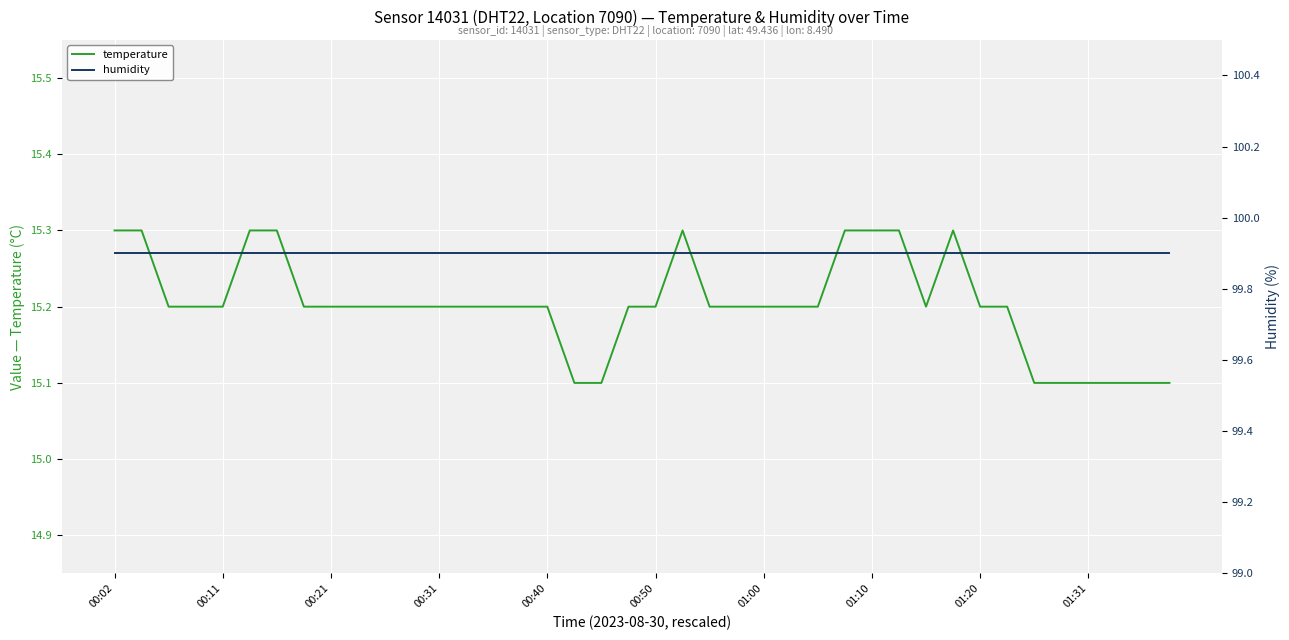

True or false: temperature and humidity intersect in this chart.

False